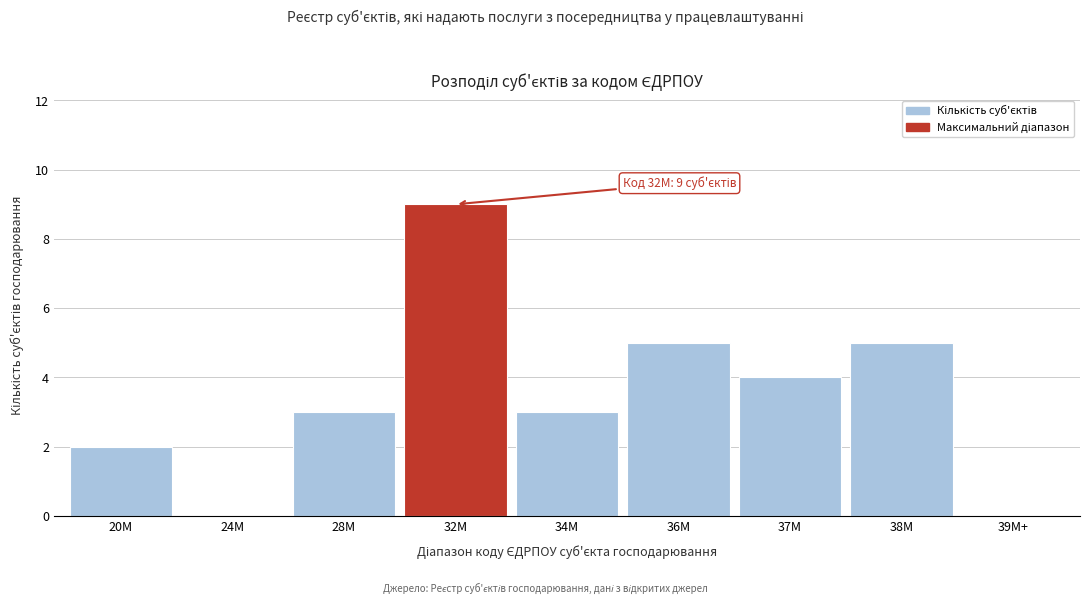

Reading left to right, extract all data points from this chart.

20M=2	24M=0	28M=3	32M=9	34M=3	36M=5	37M=4	38M=5	39M+=0